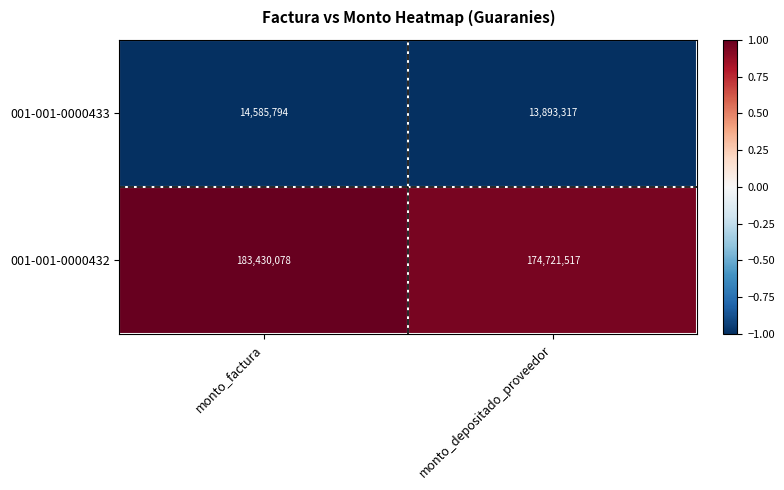

At which category does the chart reach its peak across all series?

monto_factura